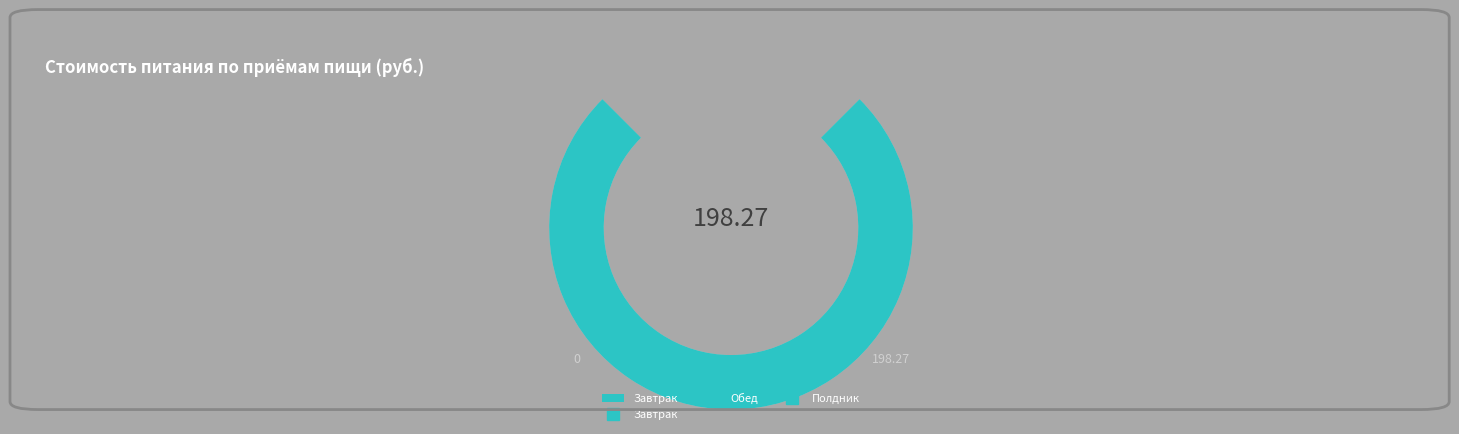

To the nearest percent, what is the difference between the Полдник and Обед slice percentages?

30%